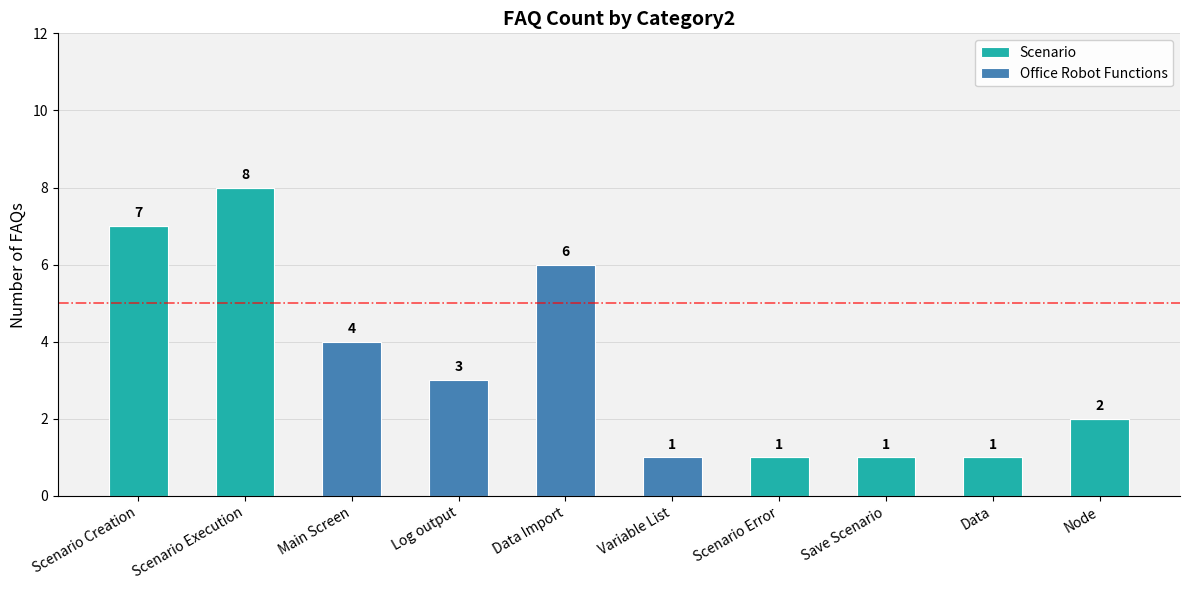

Where does the Scenario series first go above 1?

Scenario Creation